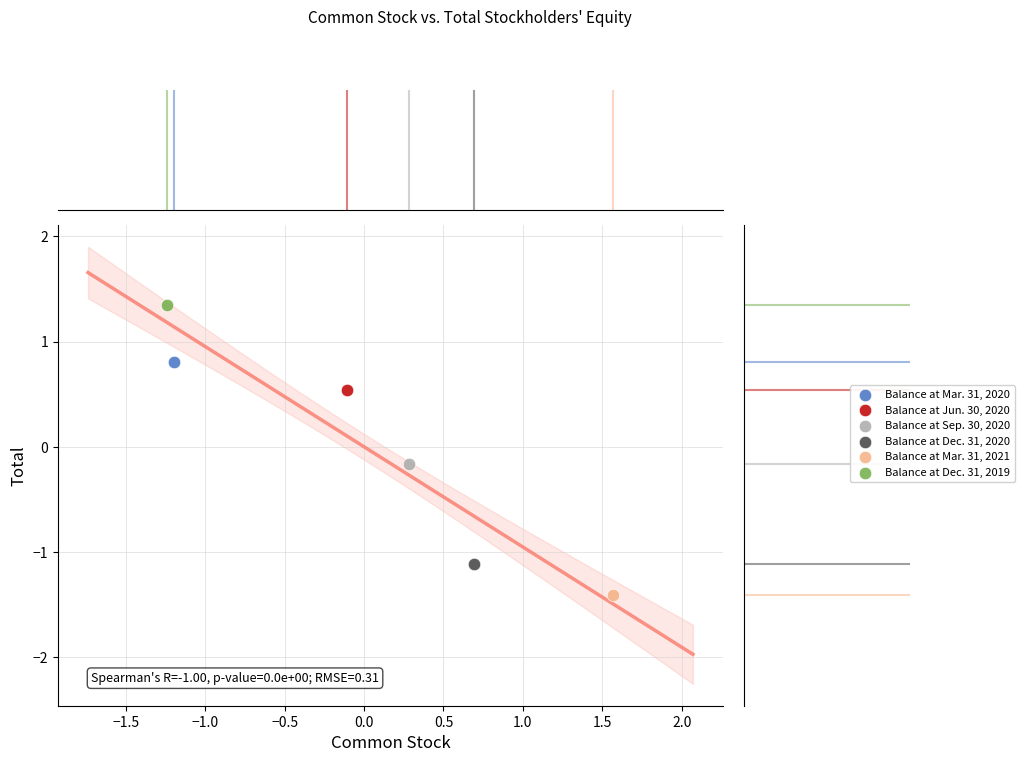

What are all the series names shown in the legend?

Balance at Mar. 31, 2020, Balance at Jun. 30, 2020, Balance at Sep. 30, 2020, Balance at Dec. 31, 2020, Balance at Mar. 31, 2021, Balance at Dec. 31, 2019